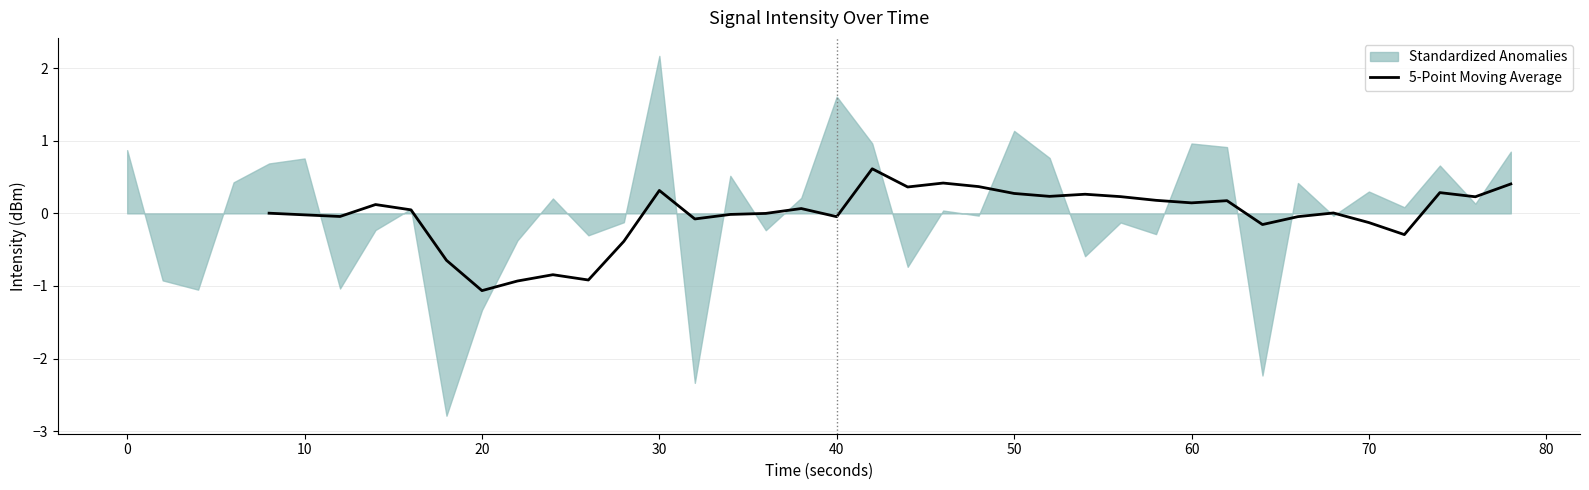

How many negative values are there?

16